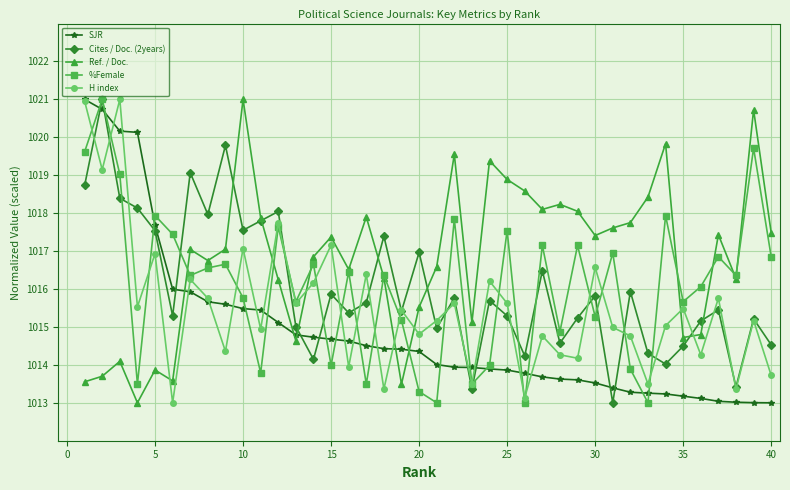

What is the average value of the H index series?

1015.5